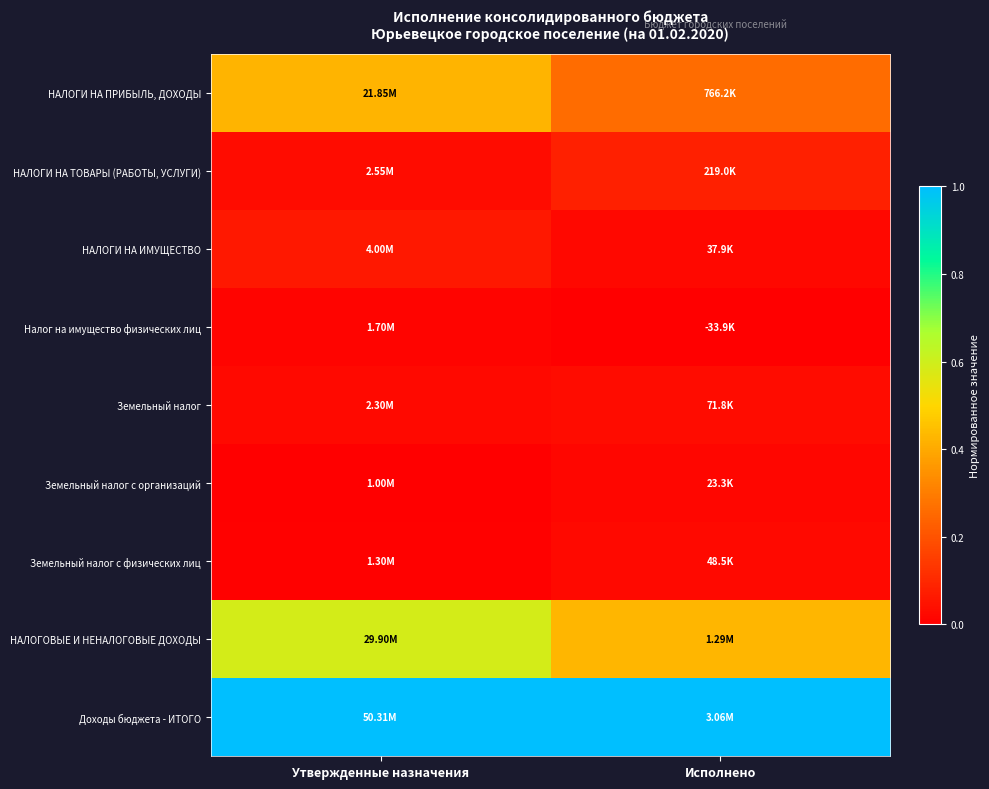

Which has a higher value, Утвержденные назначения or Исполнено?

Утвержденные назначения